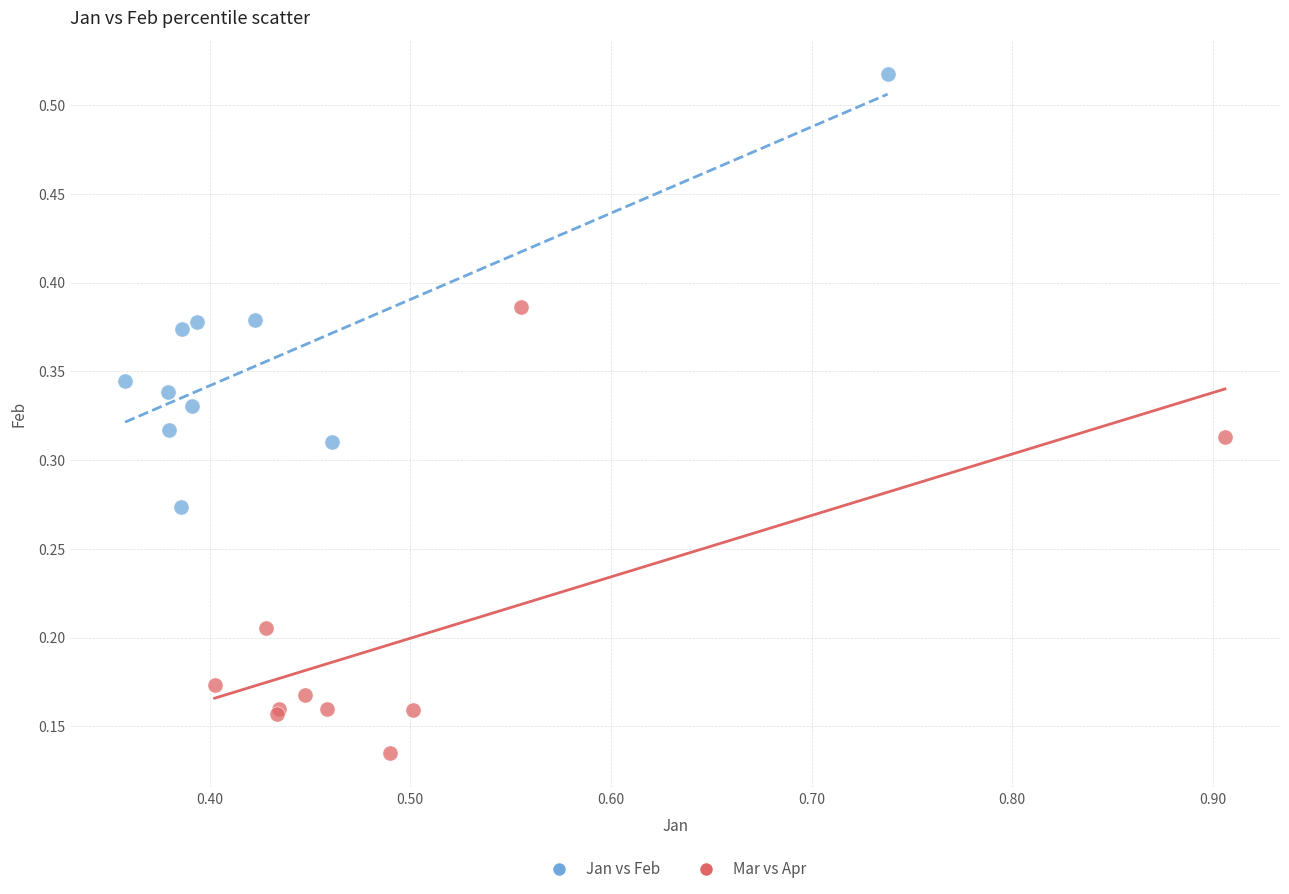

Which series has the widest spread of Y values?

Mar vs Apr